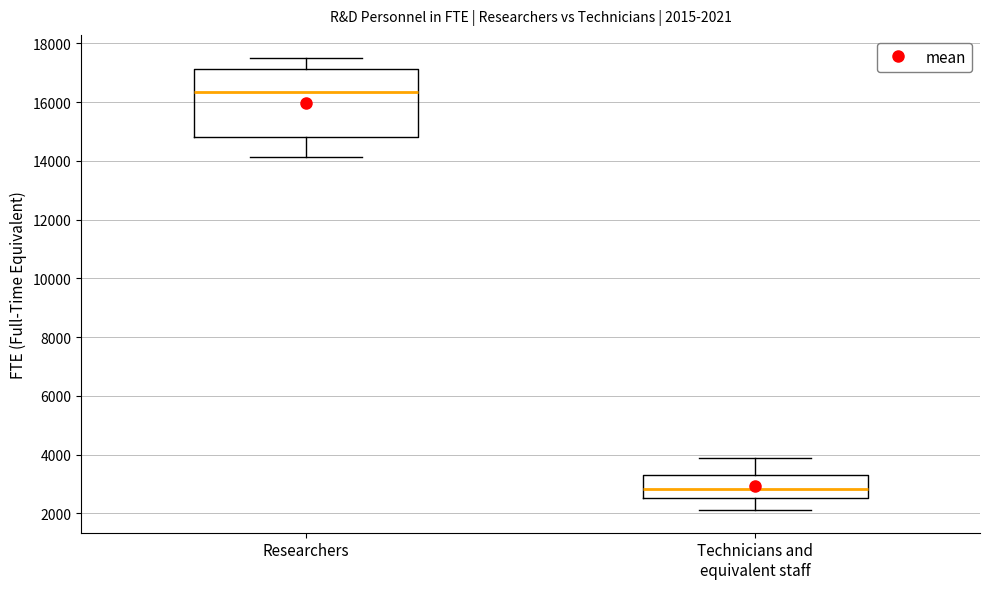

Comparing the boxes themselves (not the whiskers), which one is the tallest?

Researchers